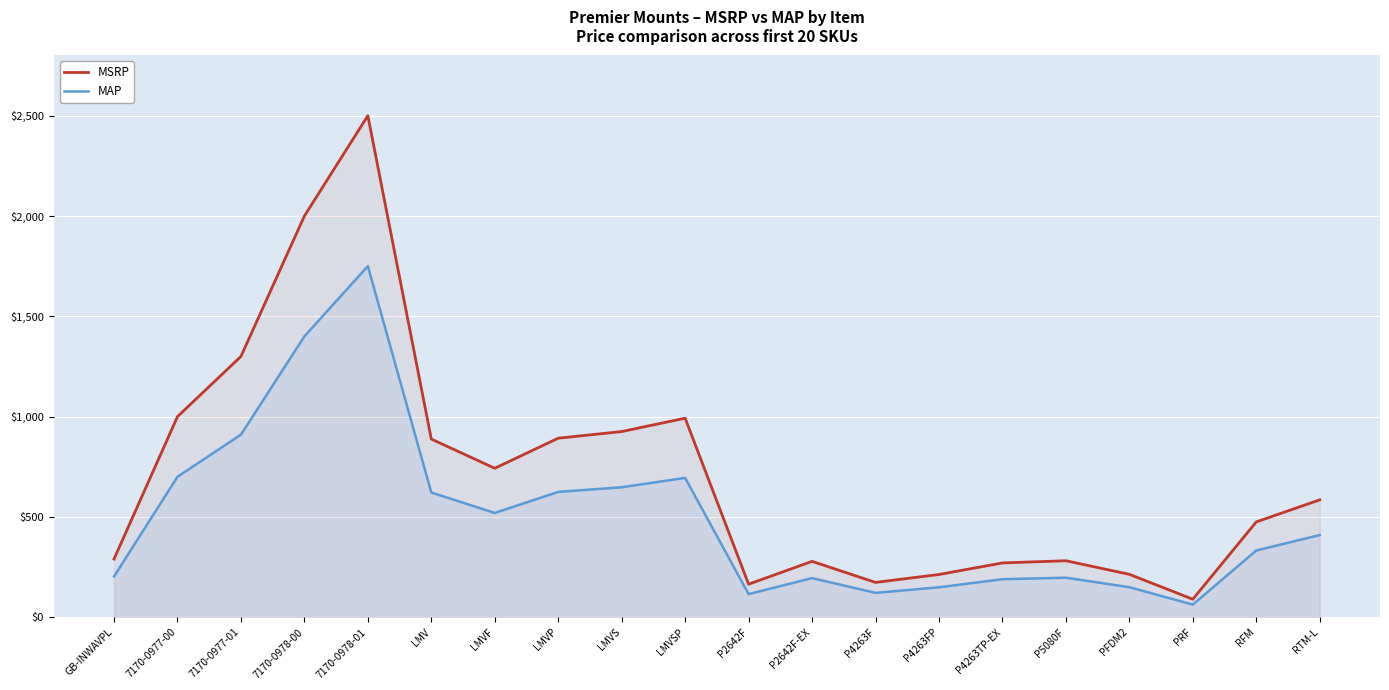

What is the difference between the maximum and minimum values in the MAP series?

1687.1